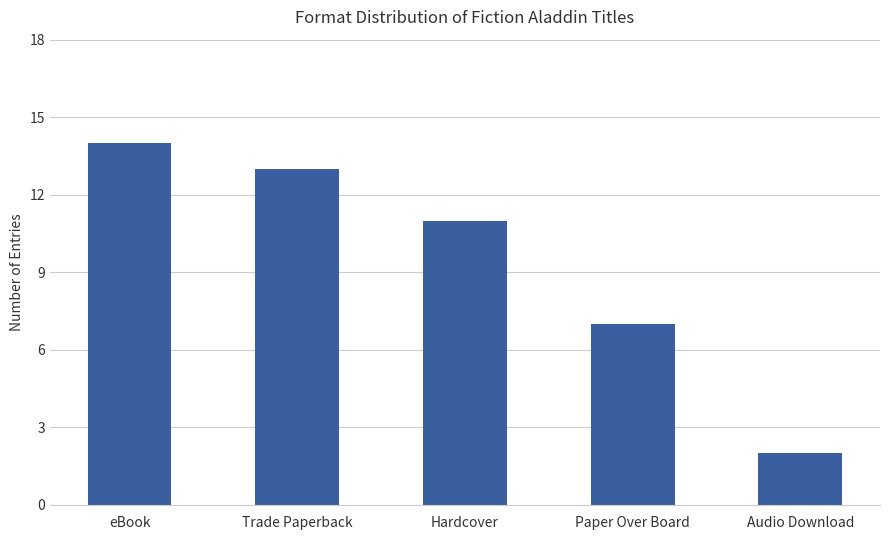

What is the label of the 5th bar from the left?

Audio Download